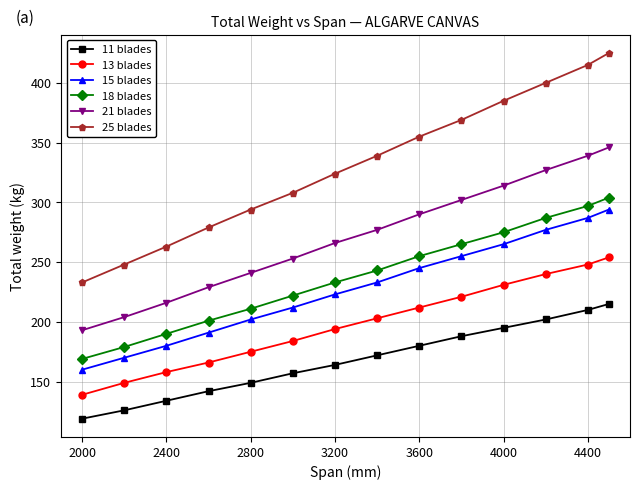

What is the difference between the maximum and second lowest values in the 25 blades series?

177